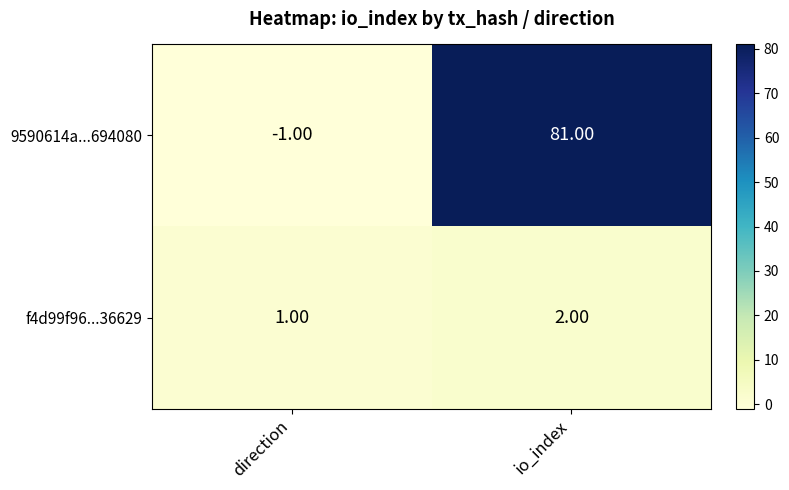

Which series changed the most between direction and io_index?

9590614a...694080